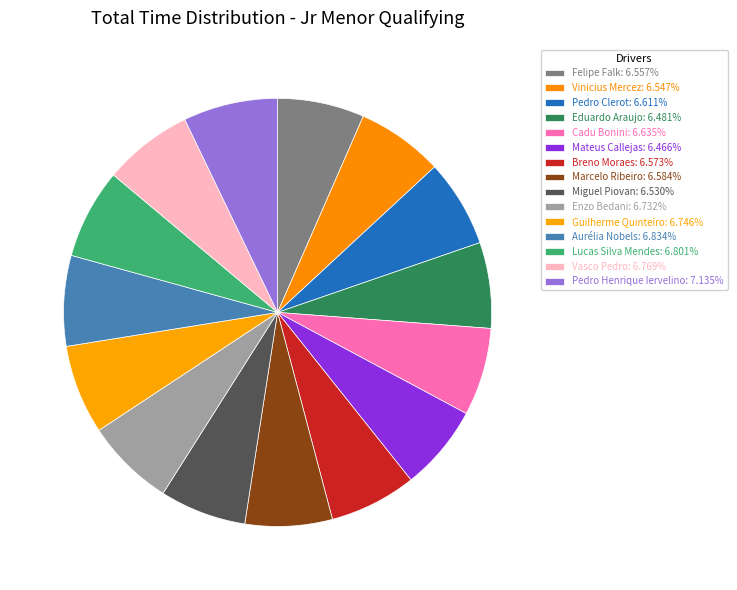

Is the sum of Guilherme Quinteiro and Pedro Henrique Iervelino greater than half?

No